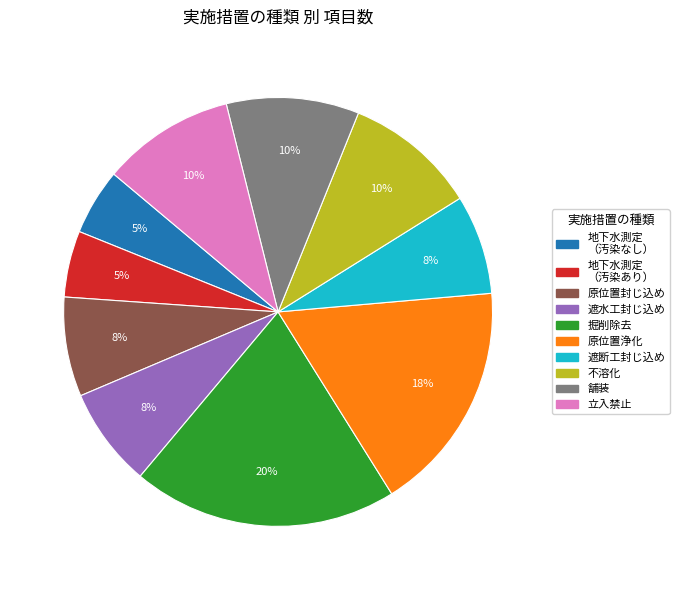

Approximately how many times larger is the value at 舗装 compared to 立入禁止?

1.0